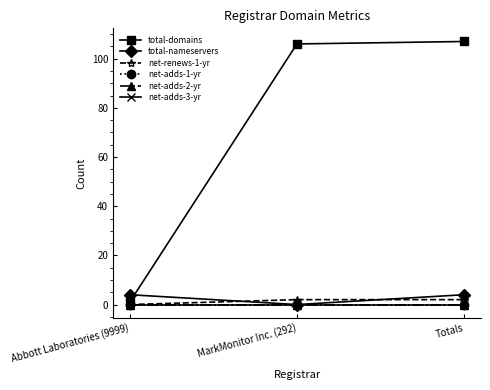

Is this an area chart (filled region under the line)?

No